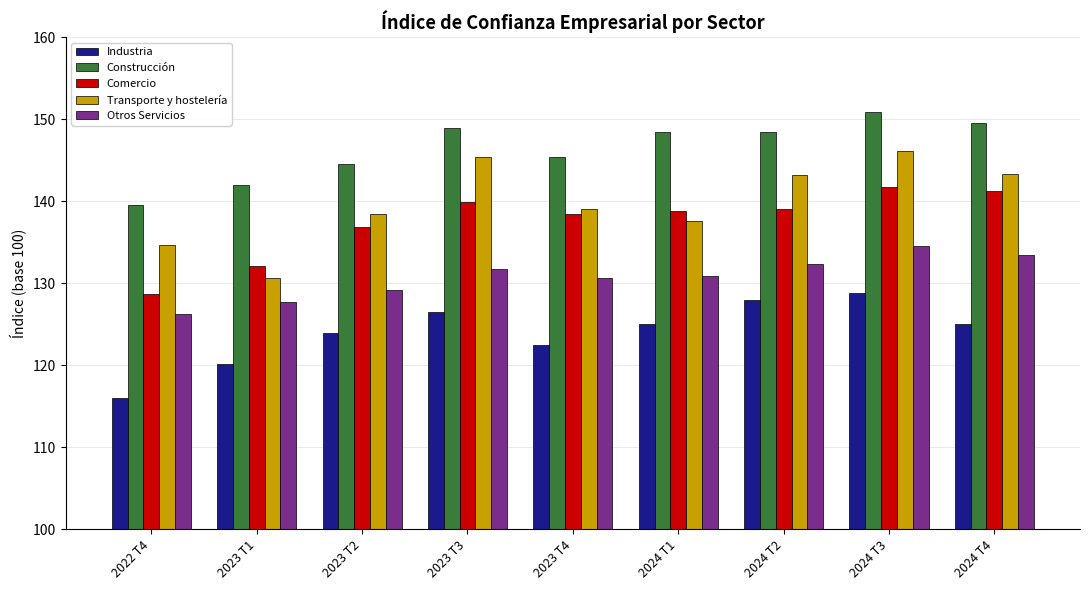

How many data points does each series have?

9